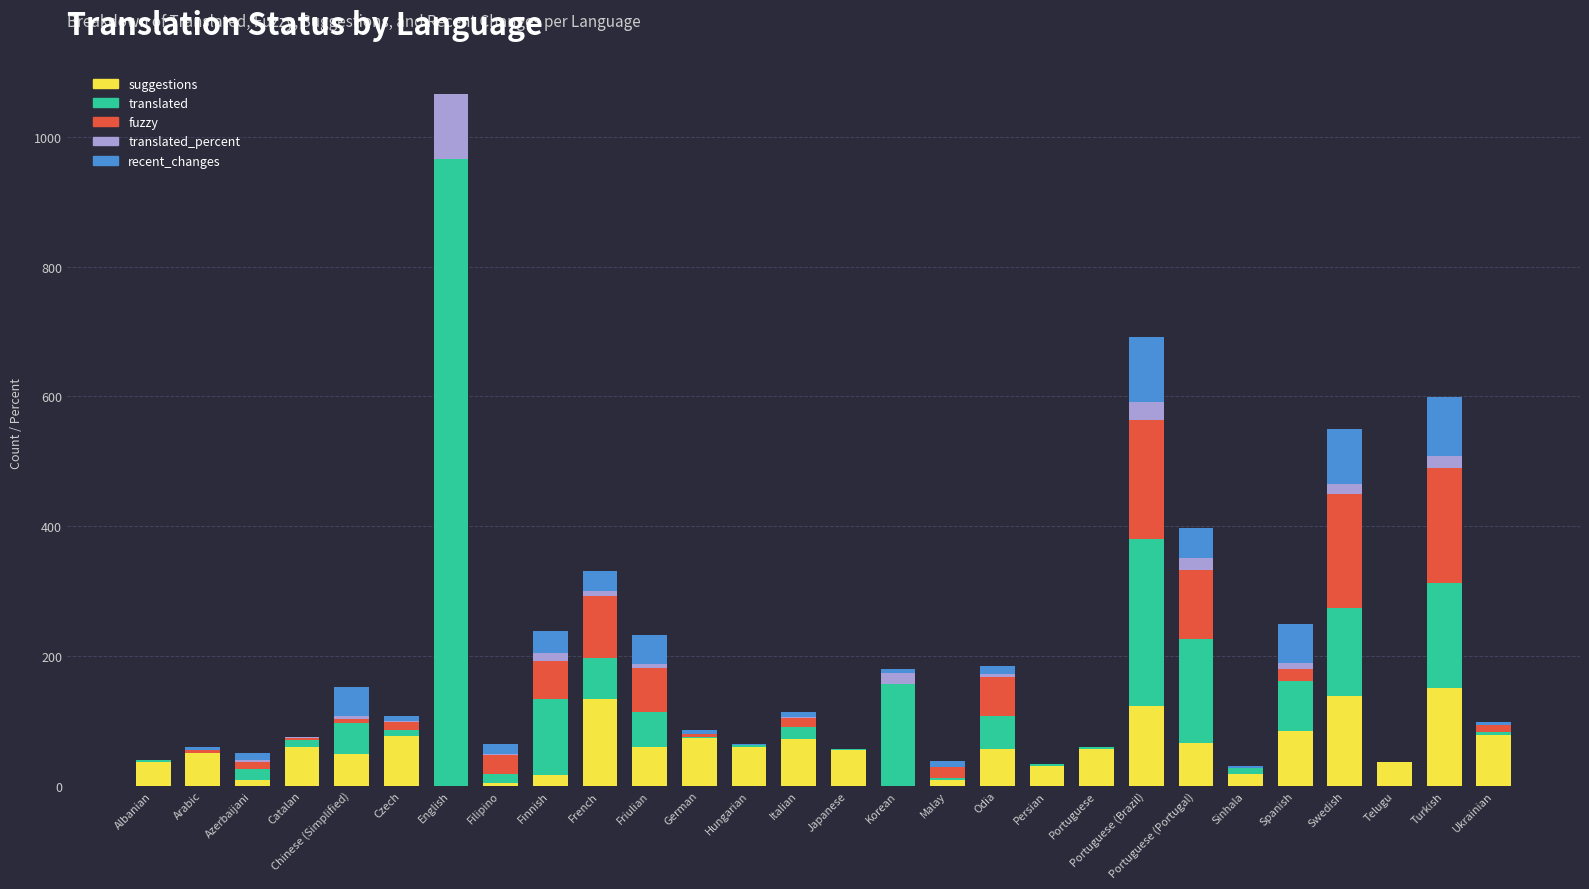

What are all the series names shown in the legend?

suggestions, translated, fuzzy, translated_percent, recent_changes